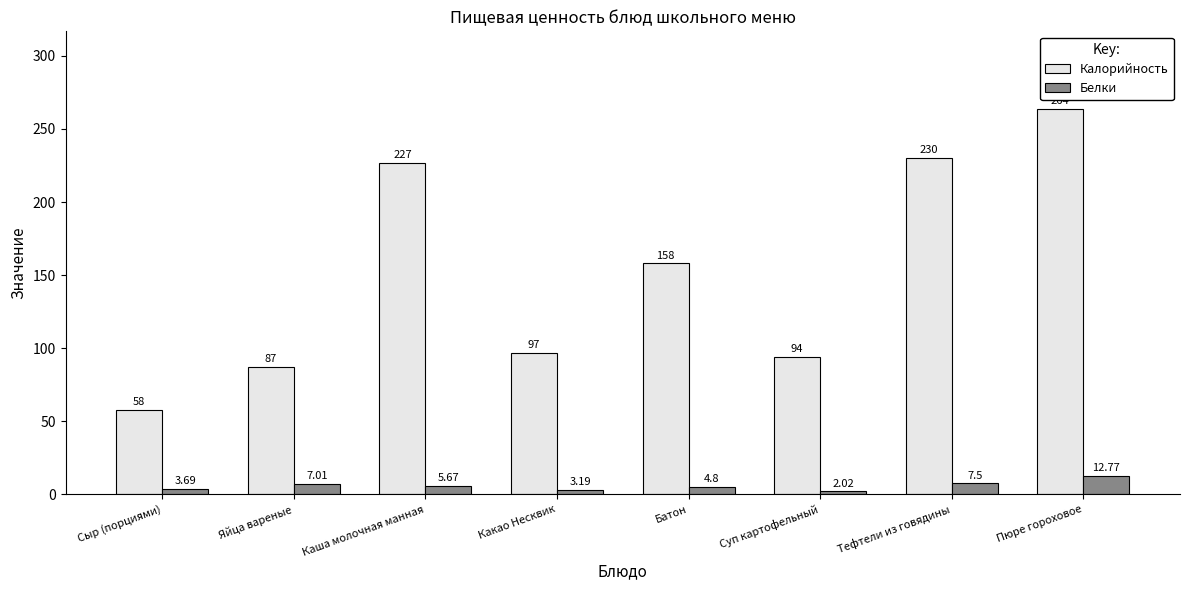

List the series in order of their overall mean, lowest first.

Белки, Калорийность